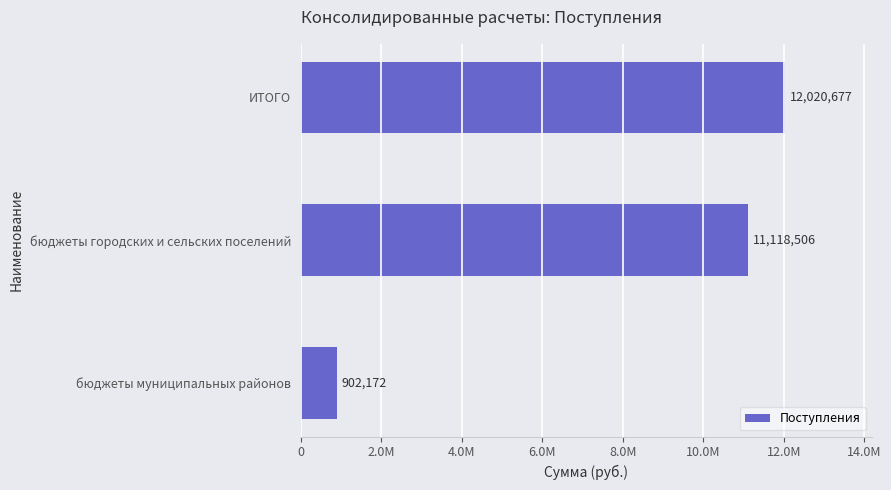

Does the chart contain any negative values?

No